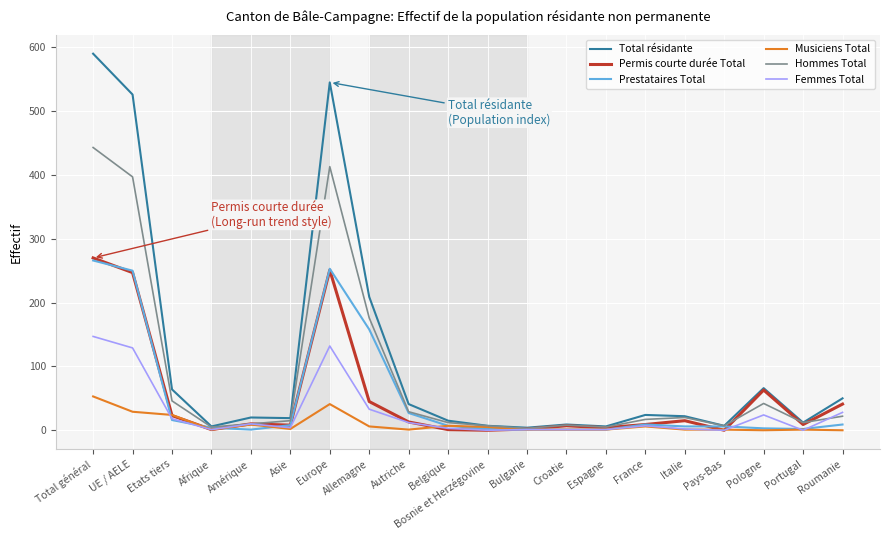

Which series has the widest spread of values?

Total résidante